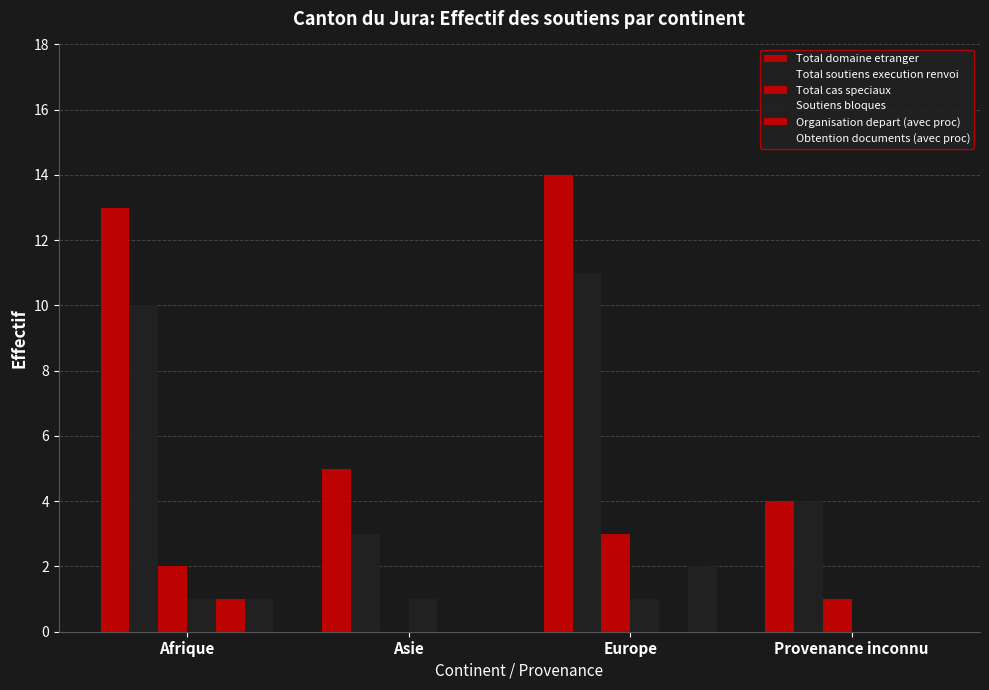

Is it true that Obtention documents (avec proc) equals -1 at Asie?

False